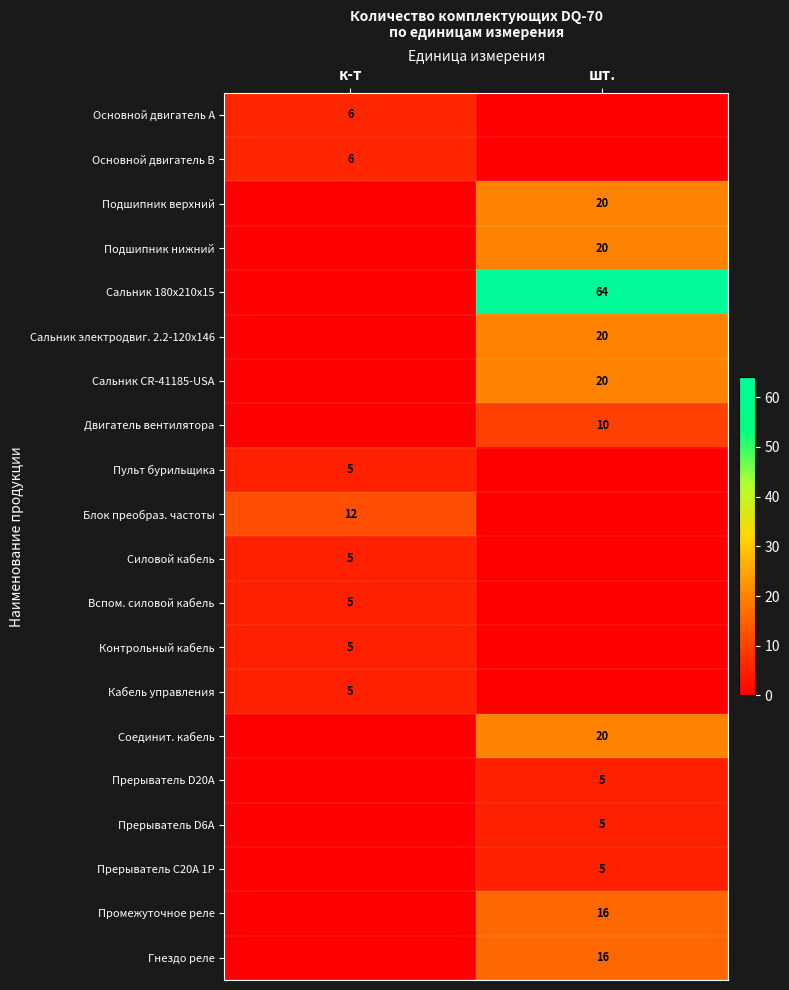

True or false: Гнездо реле has a value of 24 at шт..

False